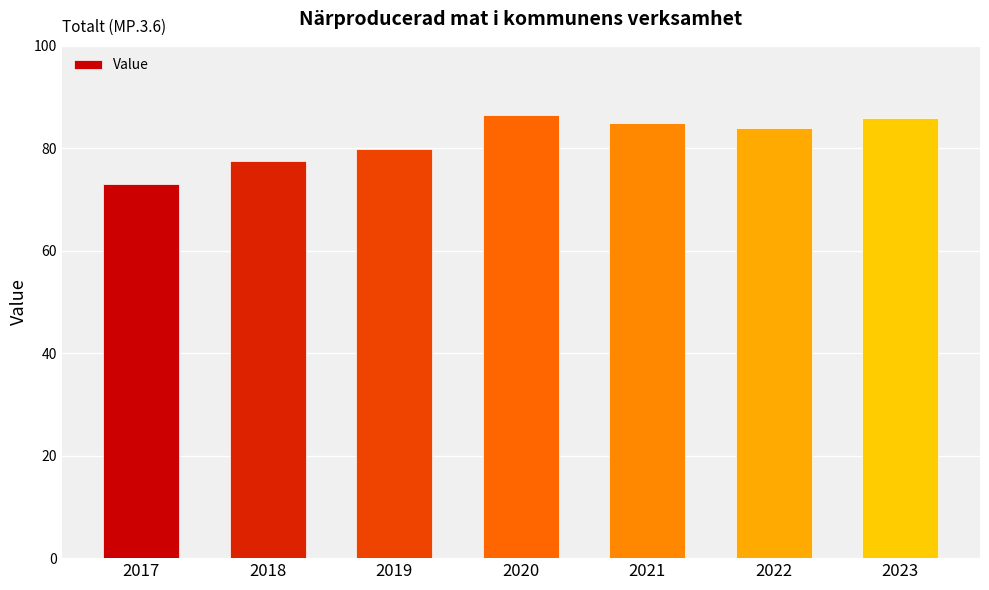

Does the chart contain stacked bars?

No